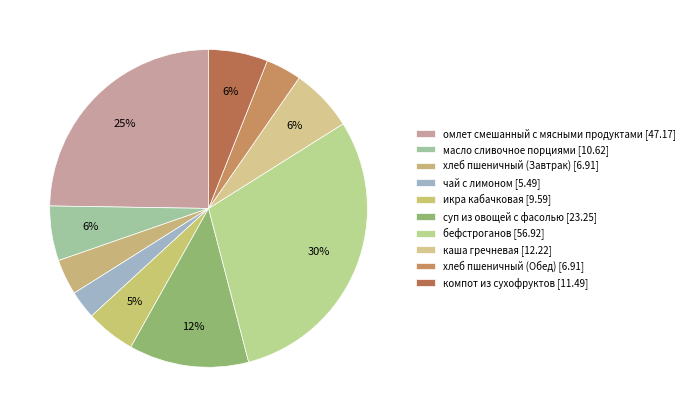

How many slices are in this pie chart?

10